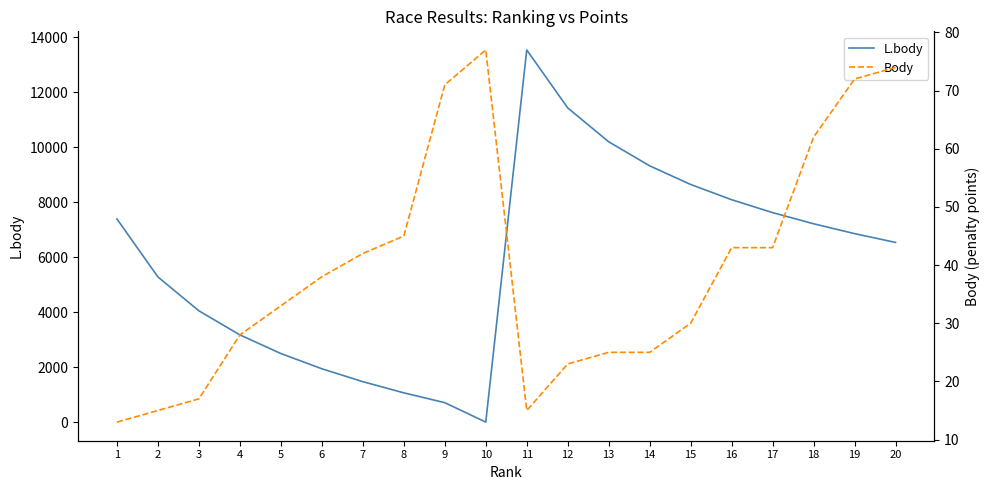

The L.body series shows 8642 at 15. True or false?

True